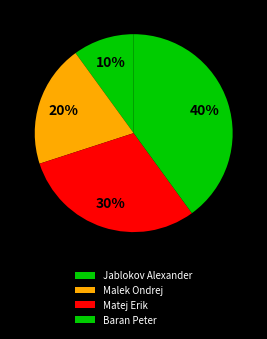

What is the total percentage of Baran Peter and Matej Erik?

70.0%